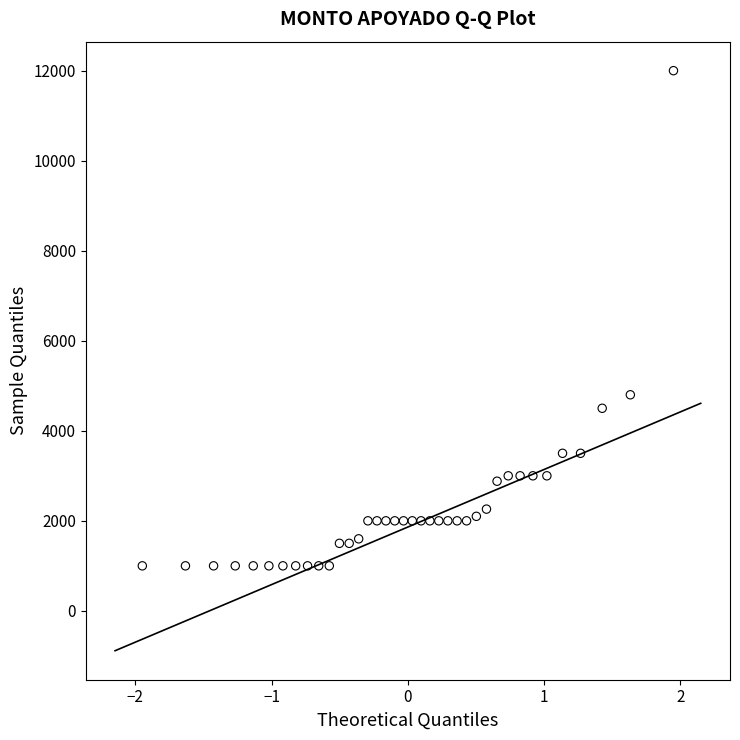

What Y value in the scatter plot is closest to 6500?

4800